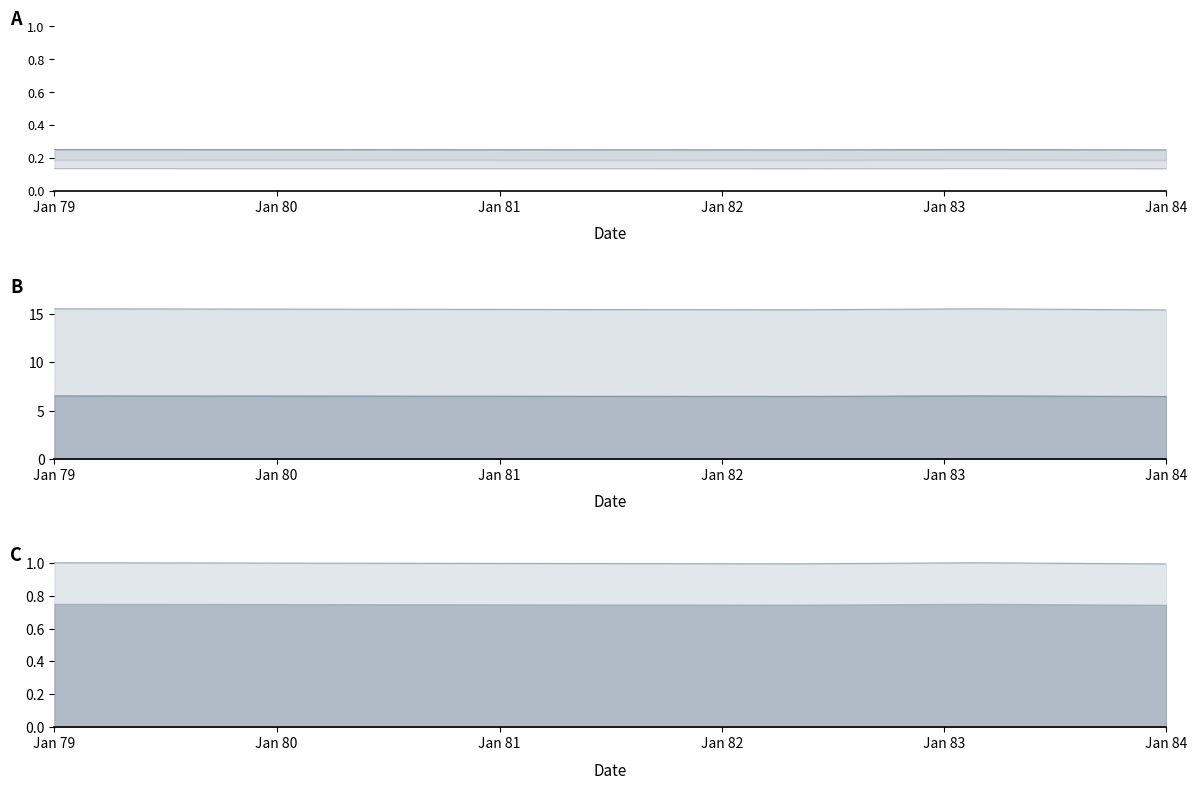

What is the value of the 4th point from the left?

0.1